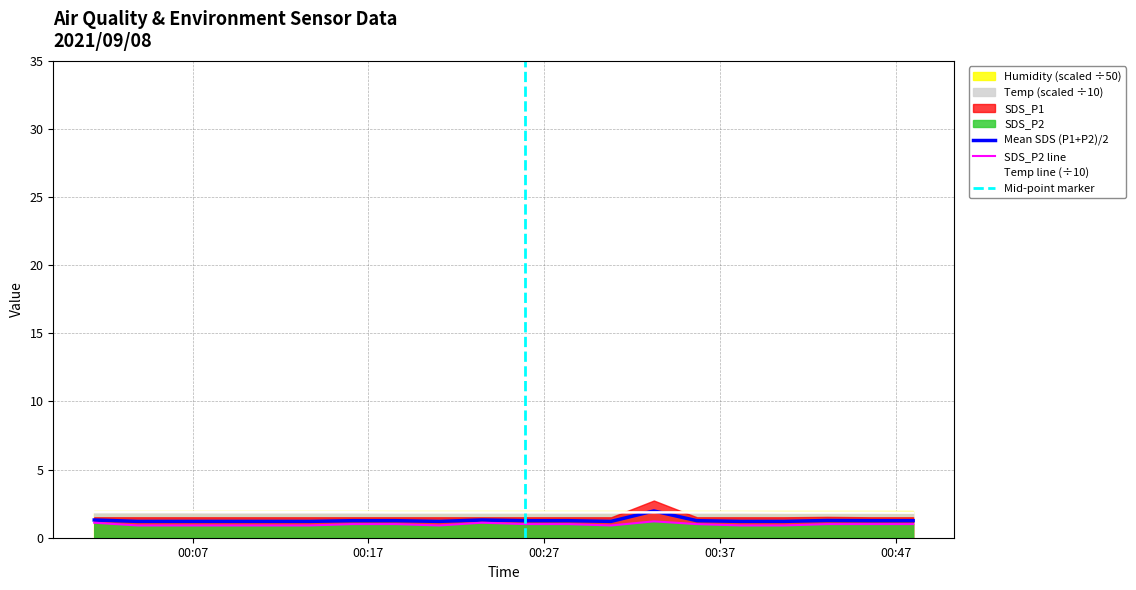

Does the chart have visible grid lines?

Yes